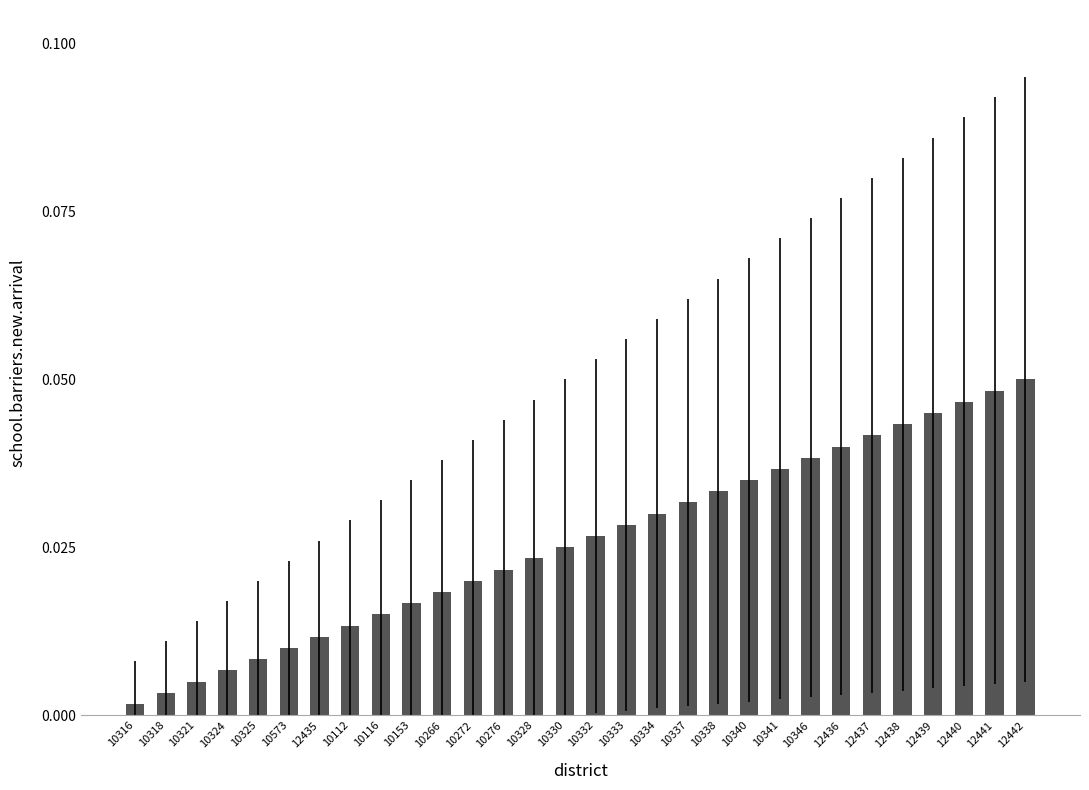

What is the label of the 26th bar from the right?

10325